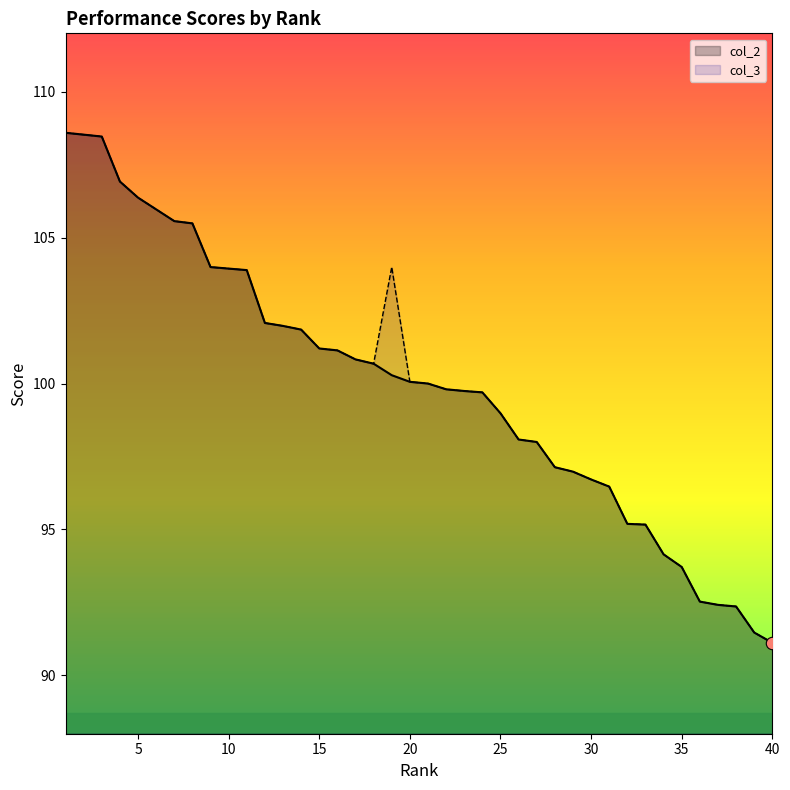

Which series reaches the minimum Y coordinate?

col_2